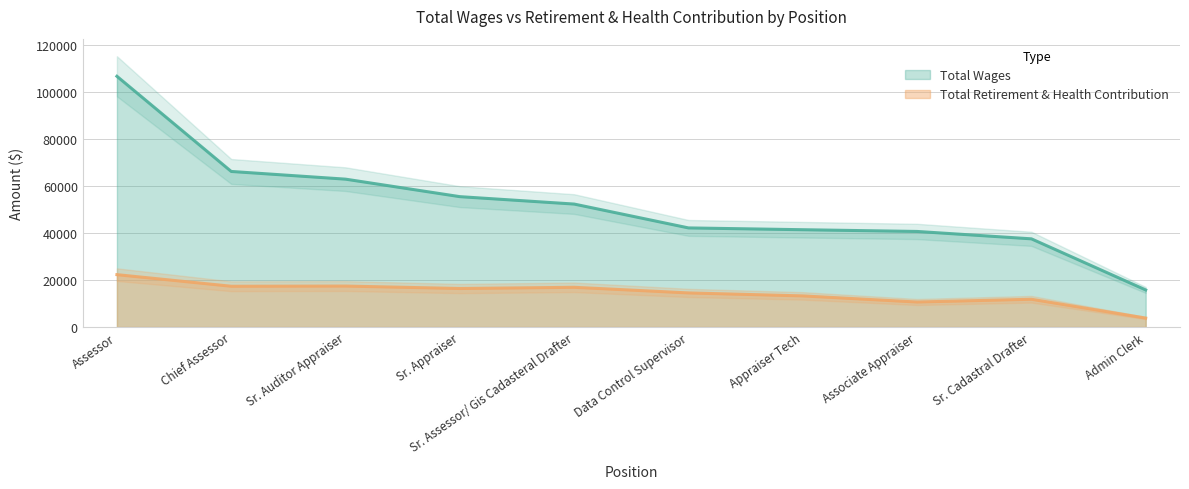

The Total Retirement & Health Contribution series shows 17353 at Chief Assessor. True or false?

True